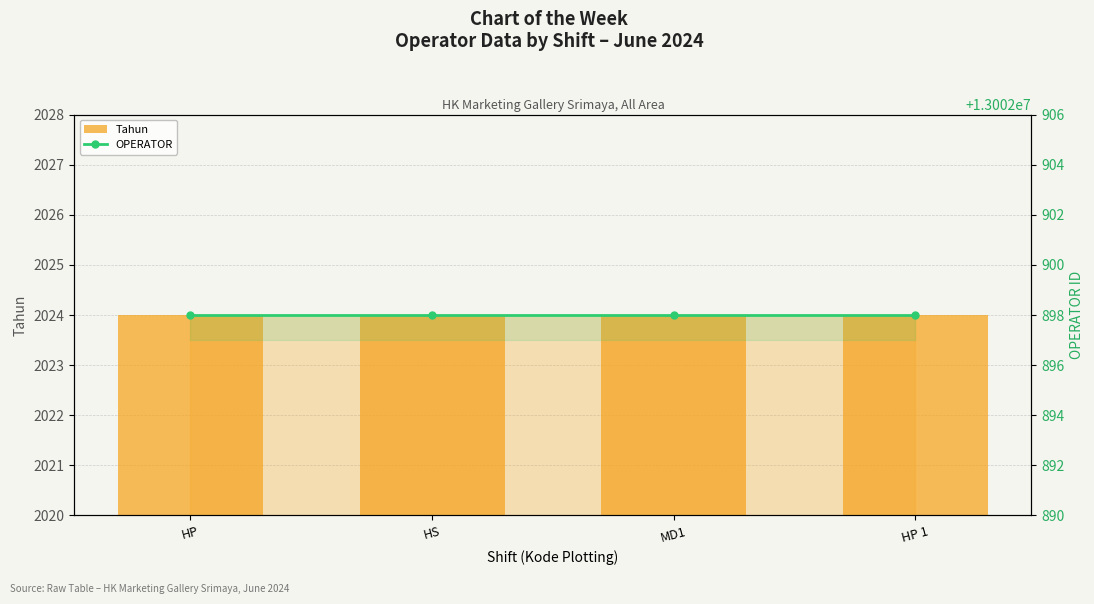

What is the value of the Tahun bar at the 1st from the left?

2024